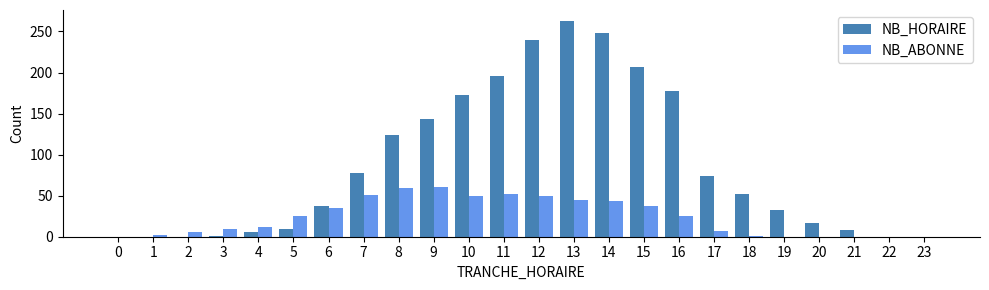

What is the average value of the NB_ABONNE series?

24